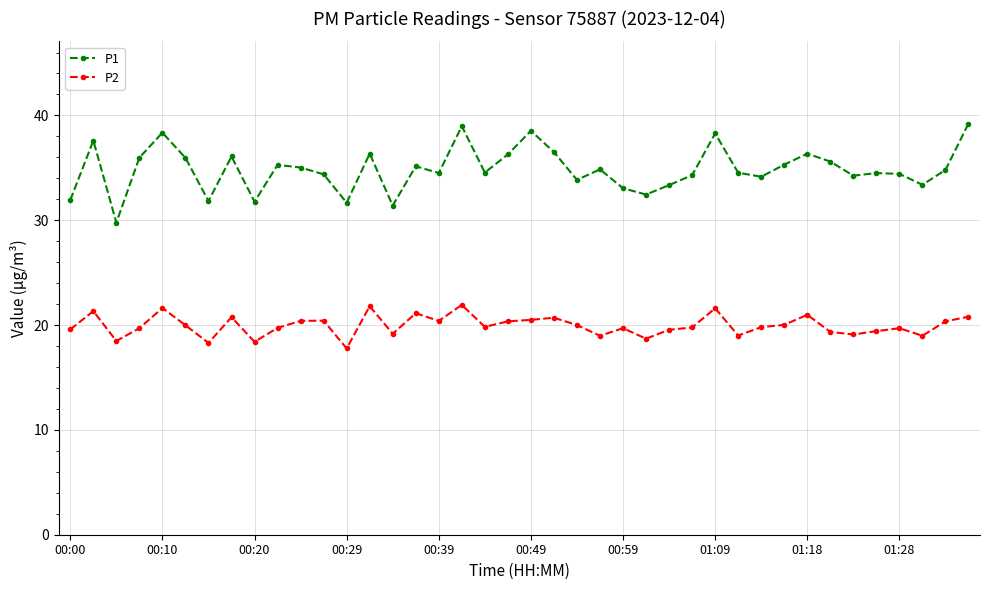

Rank the series by their maximum value, from highest to lowest.

P1, P2